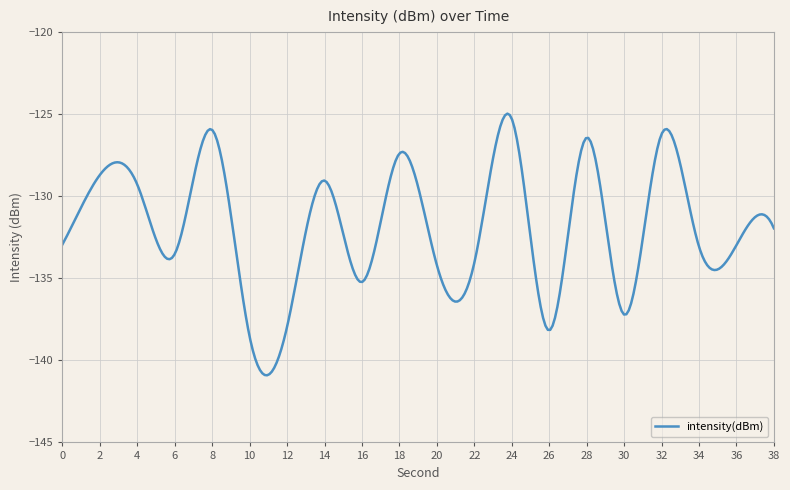

What is the maximum value shown in the chart?

-125.0